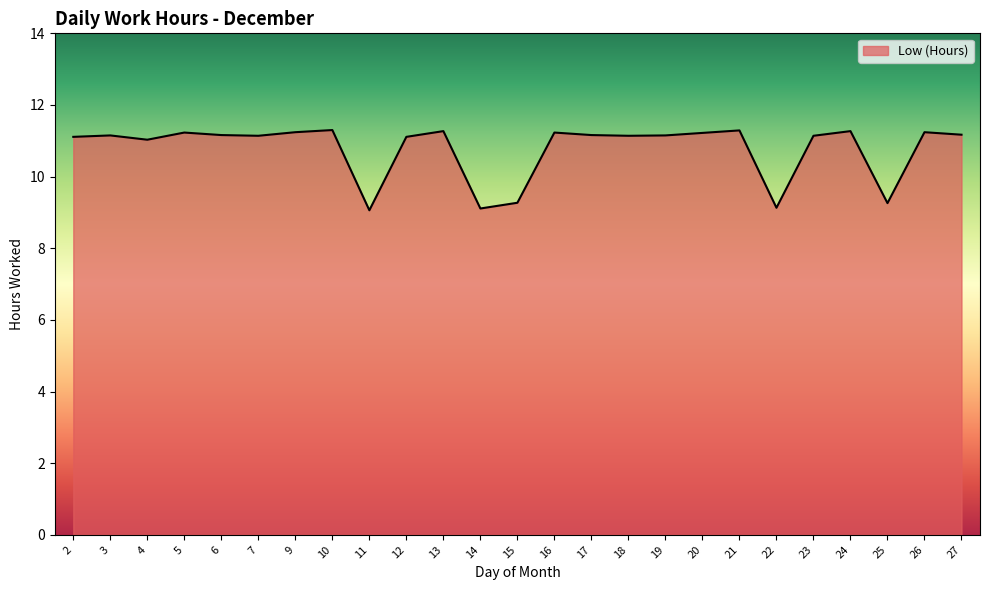

The value at 16 is 2.9. True or false?

False